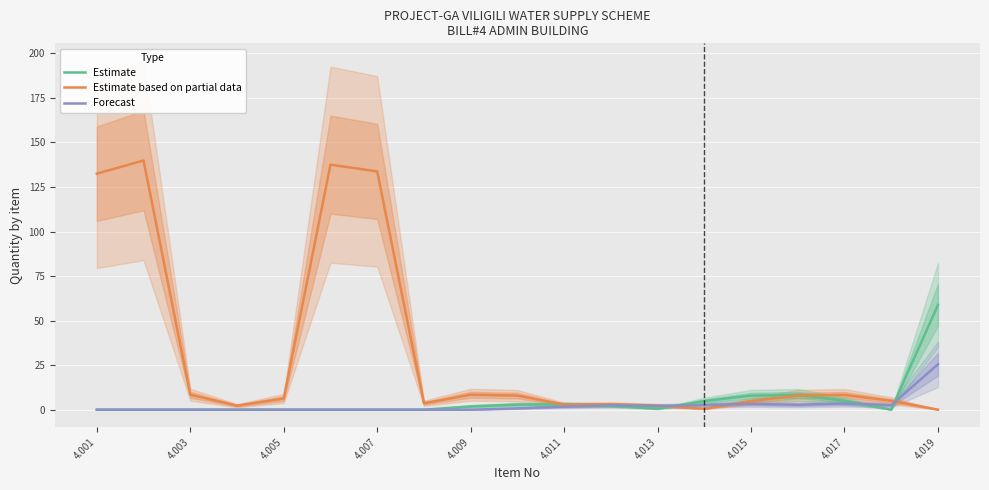

Is it true that Forecast equals 3.2 at 4.015?

True